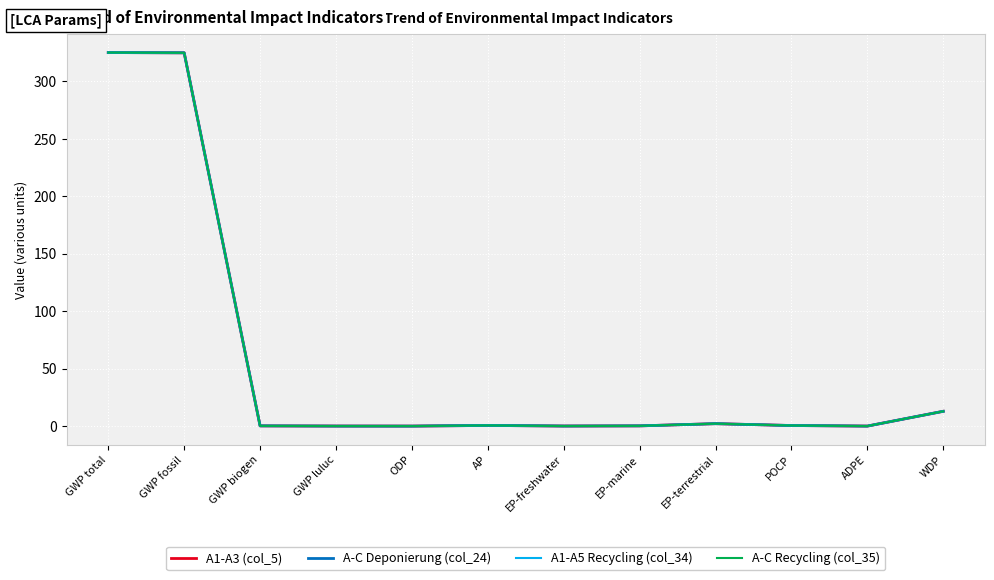

What is the label of the 10th point from the left?

POCP